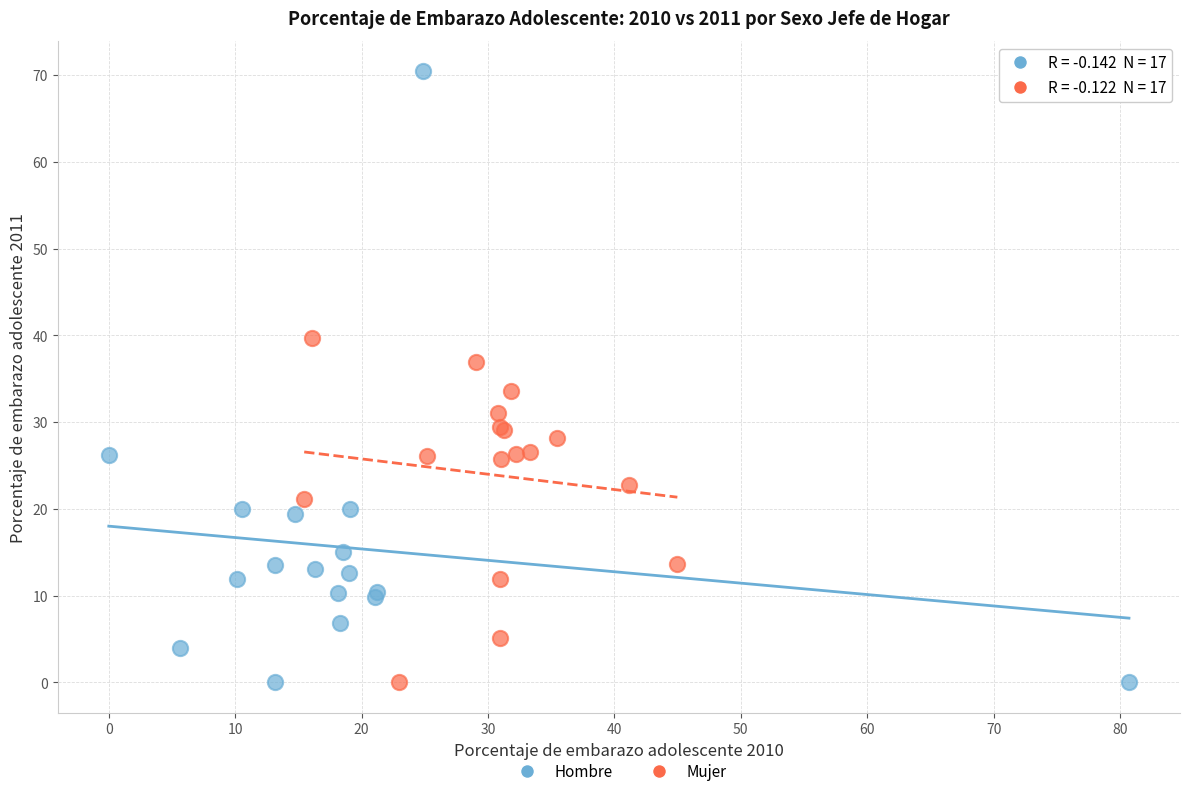

Which series has the widest spread of Y values?

Hombre